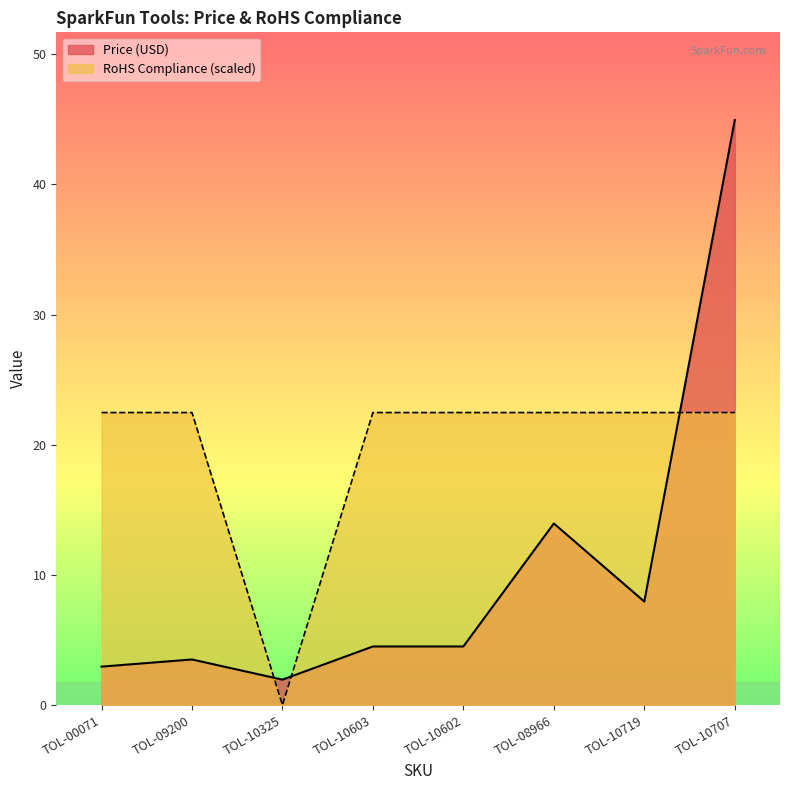

What is the value of the Price (USD) point at the 7th from the left?

8.0